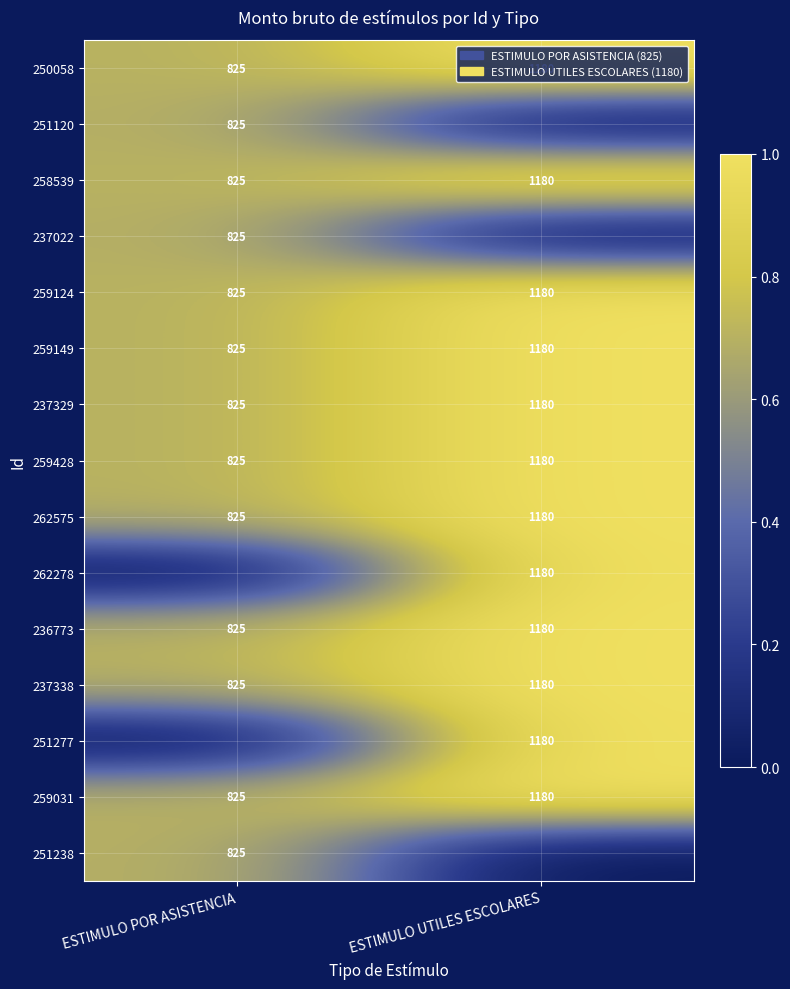

What is the minimum value for 259149?

825